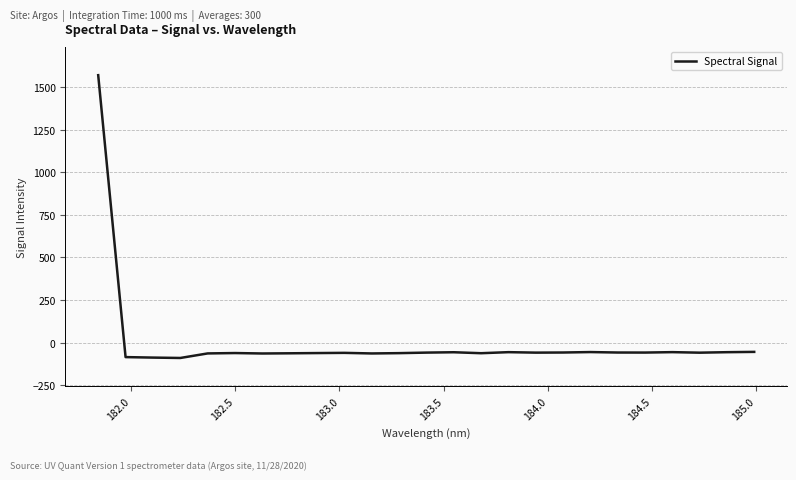

What is the minimum value shown in the chart?

-89.1